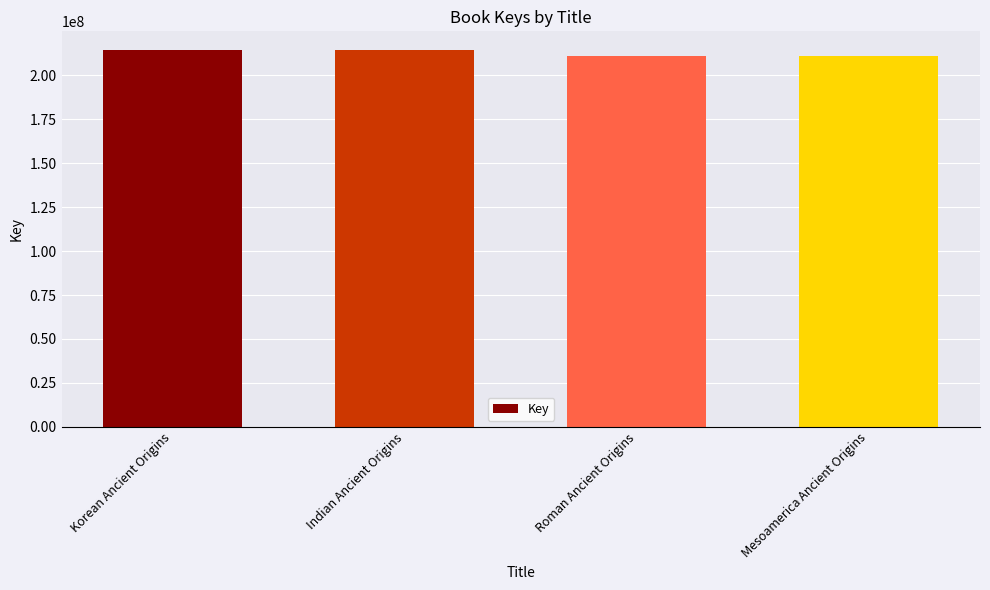

How many bars are there in total?

4